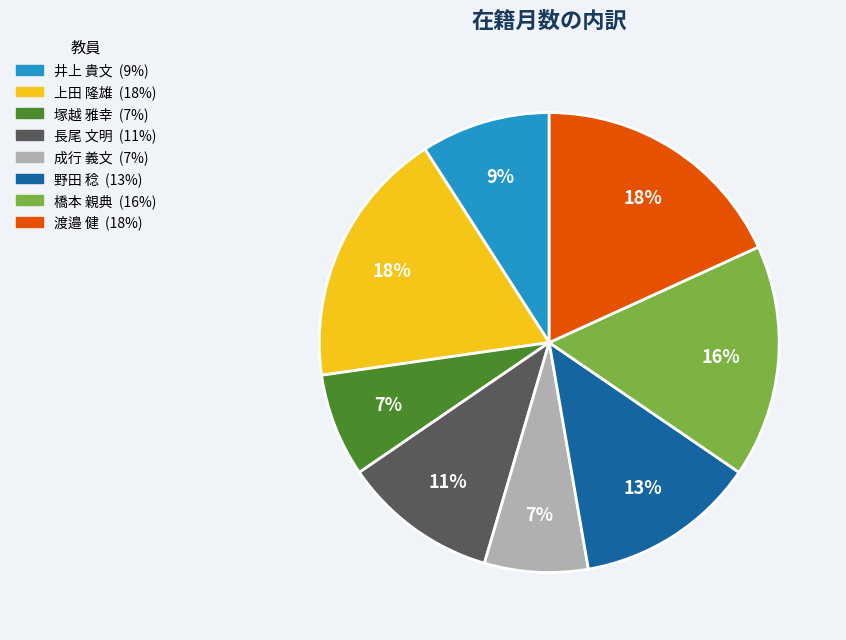

Is there any slice that represents more than half of the pie?

No